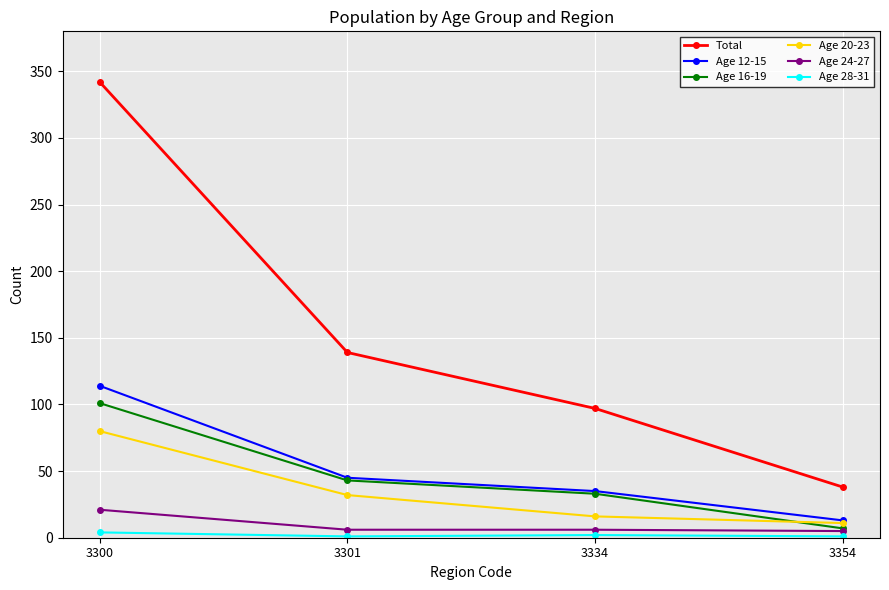

What is the difference between the Age 12-15 values at 3301 and 3334?

10